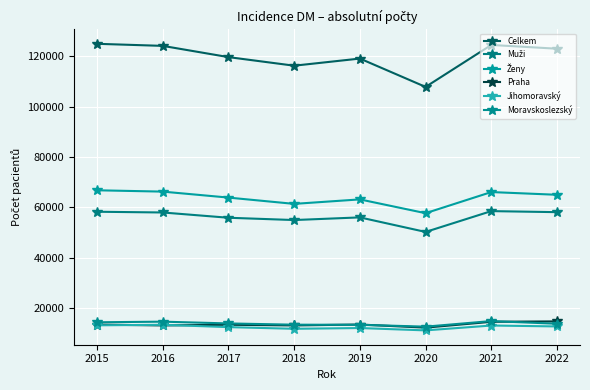

Which series changed the most between 2015 and 2019?

Celkem